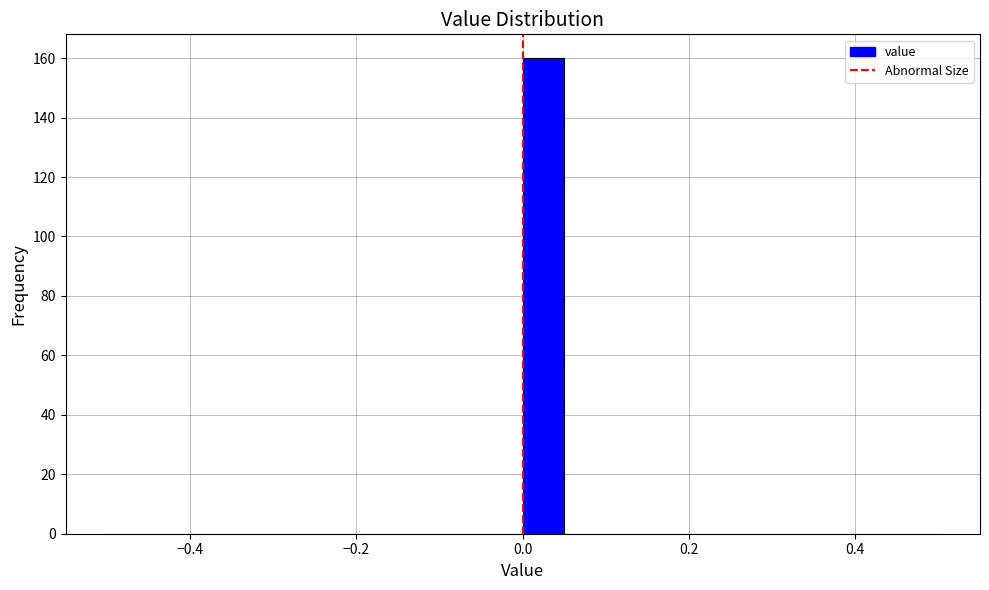

Read against the x-axis, roughly where is the centre of the tallest bar?

0.02